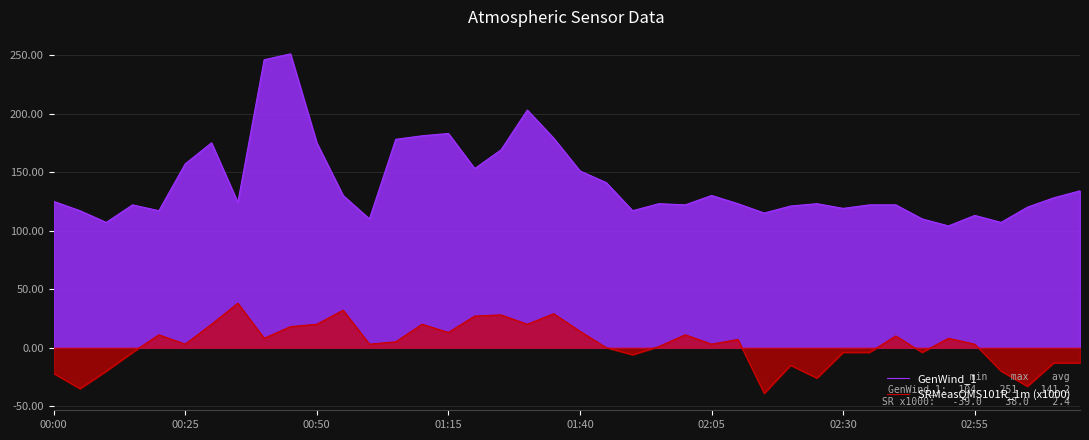

At how many categories does at least one series exceed 225?

2